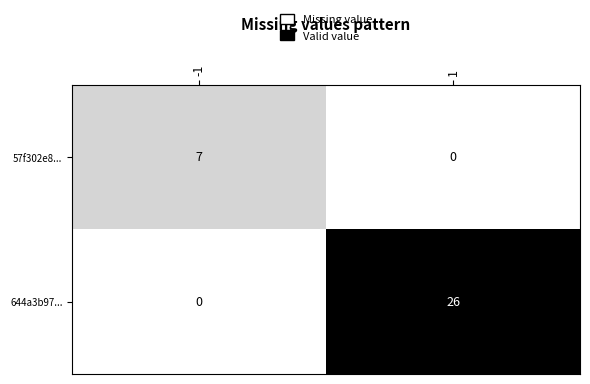

Which series has the largest total across all categories?

644a3b97...